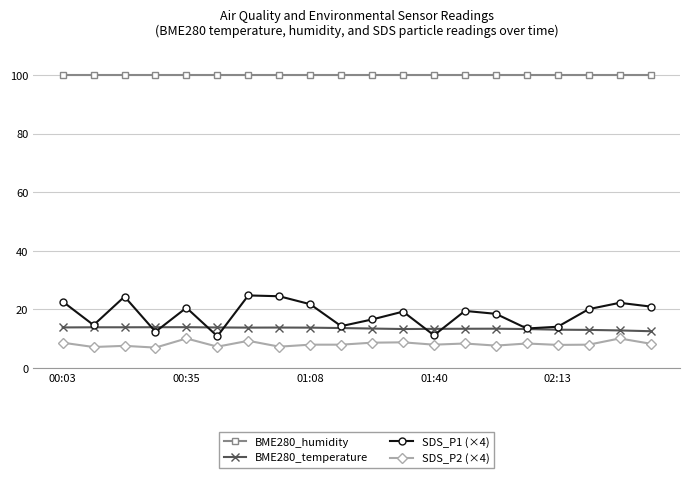

True or false: BME280_temperature and BME280_humidity intersect in this chart.

False